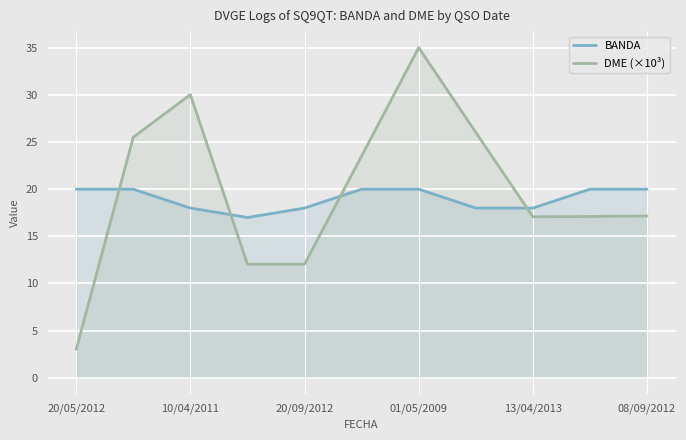

What is the difference between the maximum and minimum values in the BANDA series?

3.0